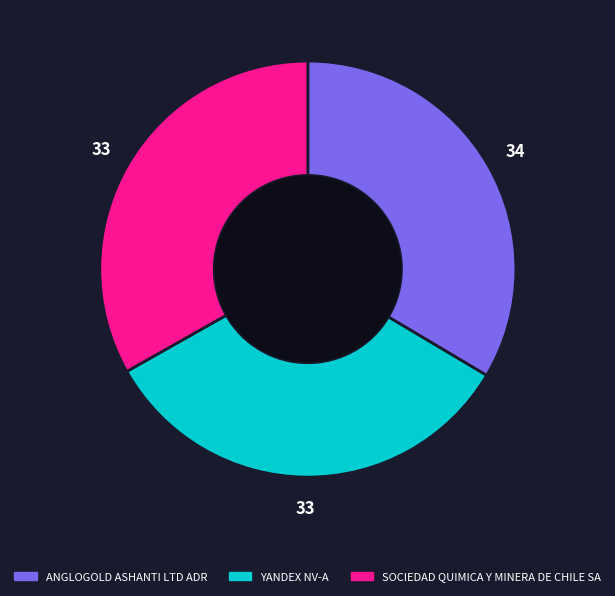

Is the sum of SOCIEDAD QUIMICA Y MINERA DE CHILE SA and YANDEX NV-A greater than half?

Yes